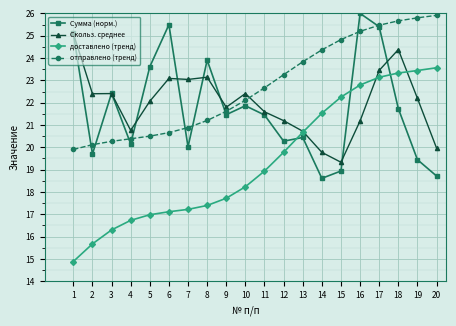

True or false: доставлено (тренд) and Скольз. среднее intersect in this chart.

True